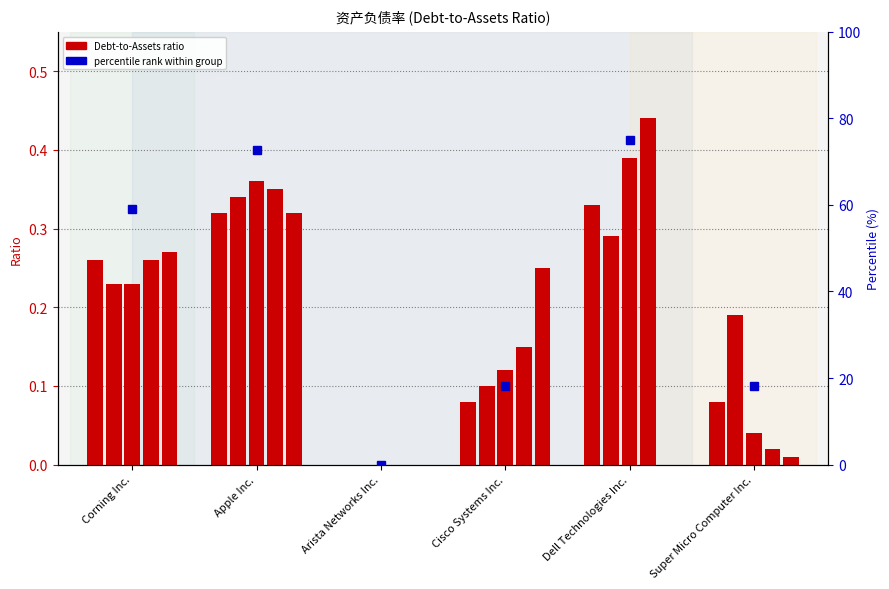

What is the difference between the maximum and second lowest values?

56.8